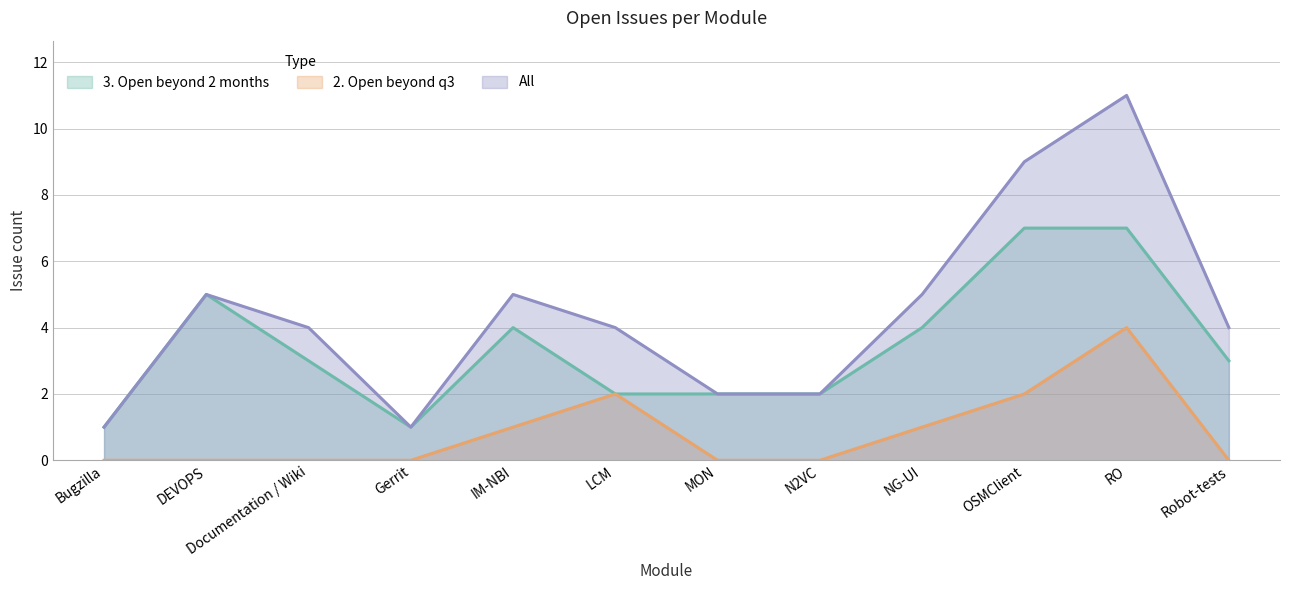

True or false: 3. Open beyond 2 months and 2. Open beyond q3 cross at least once.

False